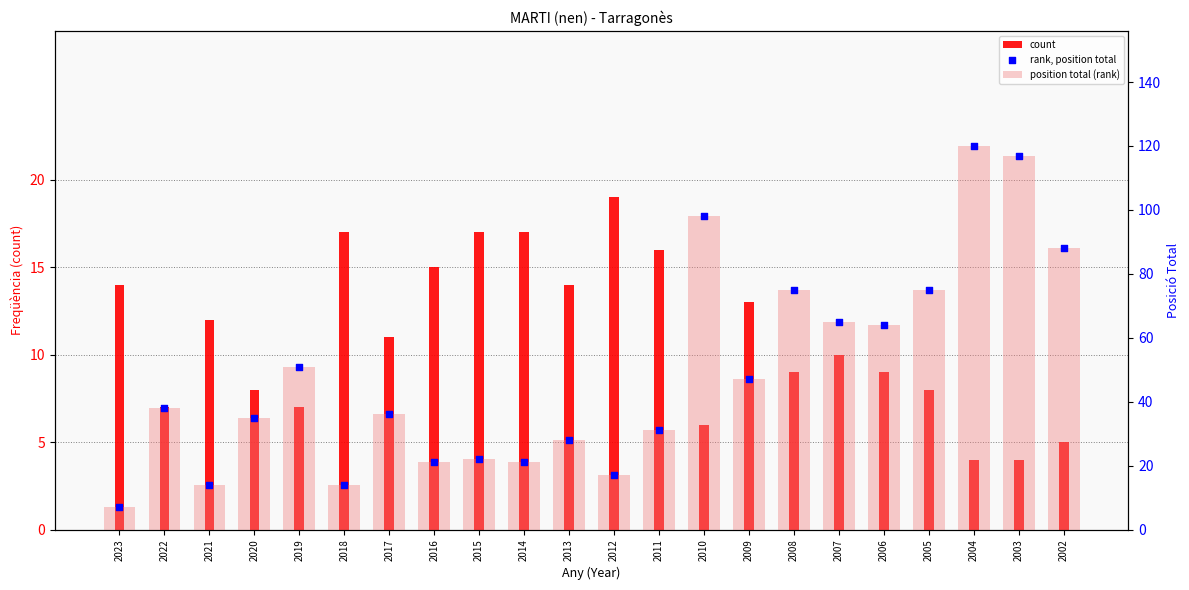

At how many categories does at least one series exceed 63?

8